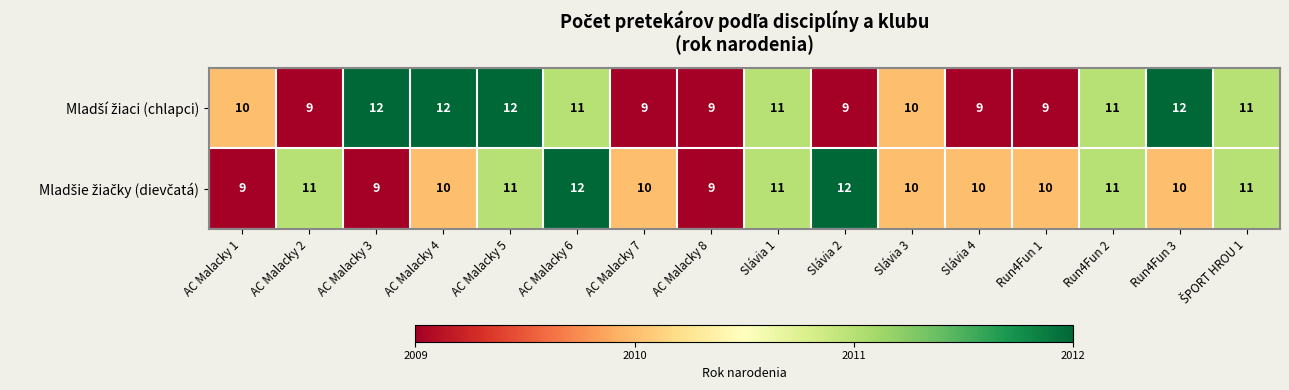

What is the total value across all series at Slávia 4?

19